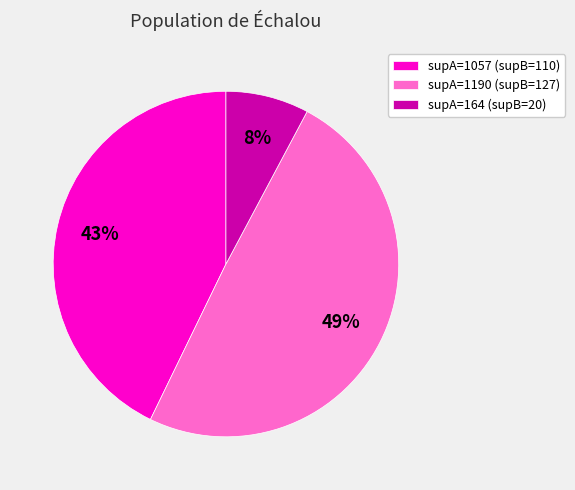

Between supA=1057 (supB=110) and supA=1190 (supB=127), which is larger?

supA=1190 (supB=127)